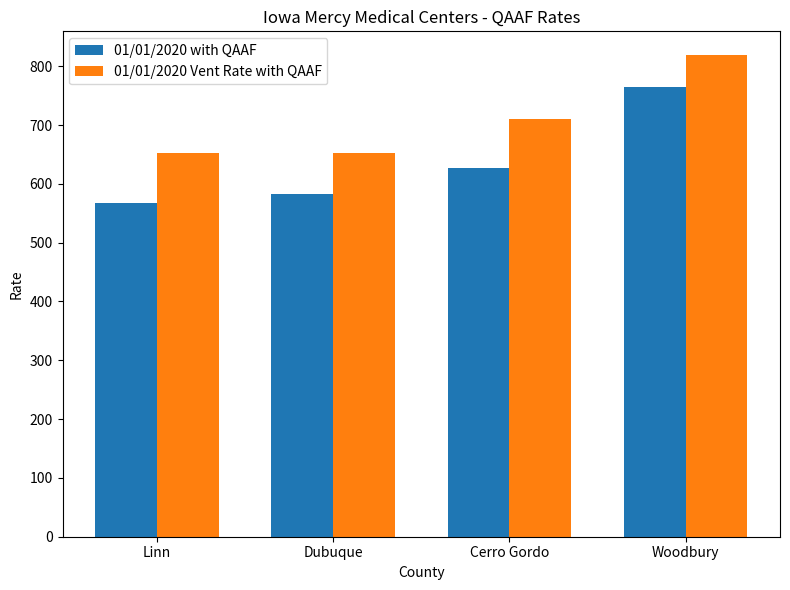

How many values in the 01/01/2020 with QAAF series are below 627?

2